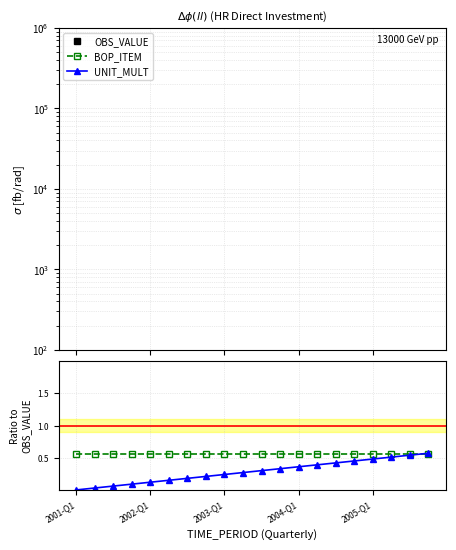

Is the value of UNIT_MULT at 5 greater than the value of OBS_VALUE at 8?

No